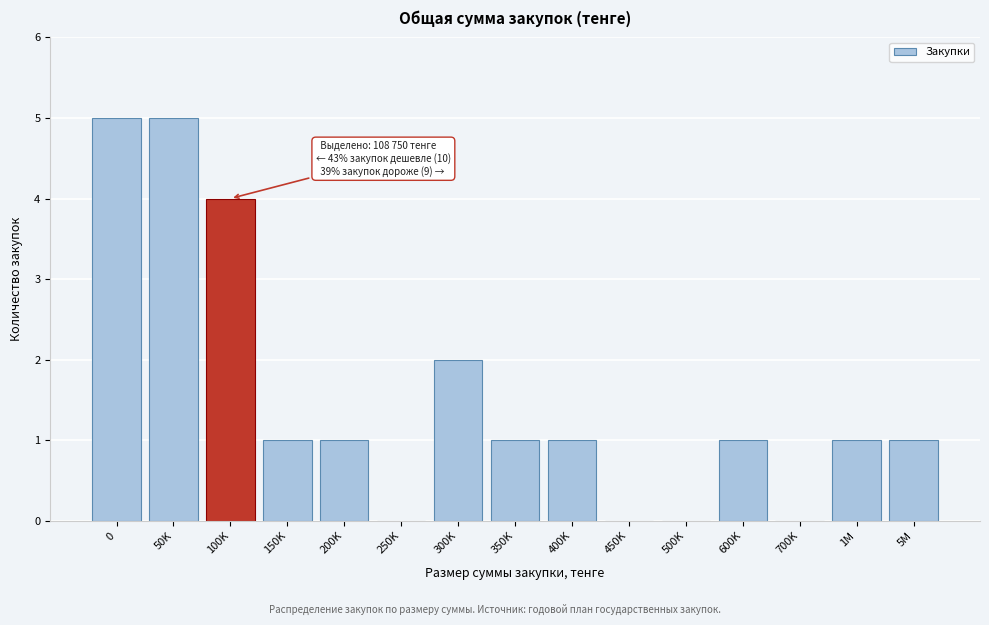

Reading right to left, what are all the values shown in this chart?

5M=1	1M=1	700K=0	600K=1	500K=0	450K=0	400K=1	350K=1	300K=2	250K=0	200K=1	150K=1	100K=4	50K=5	0=5